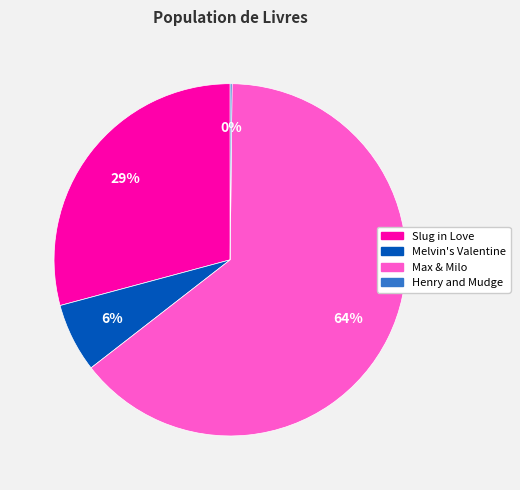

Between Melvin's Valentine and Slug in Love, which is larger?

Slug in Love